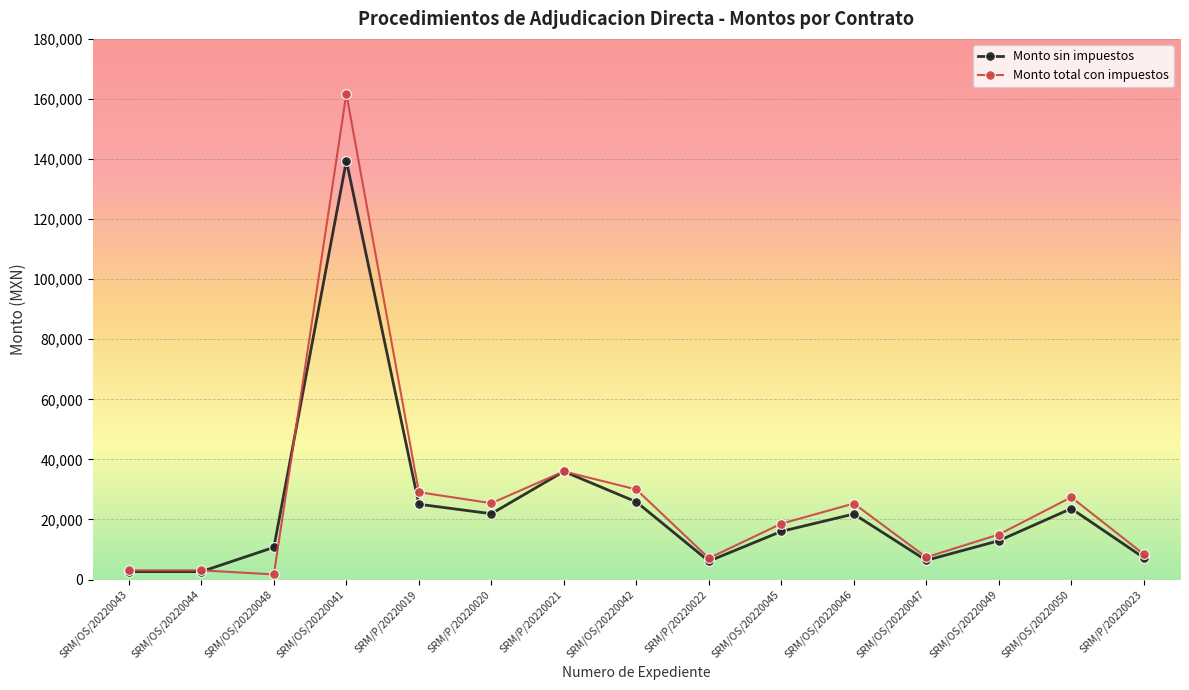

Which series has the largest total across all categories?

Monto total con impuestos